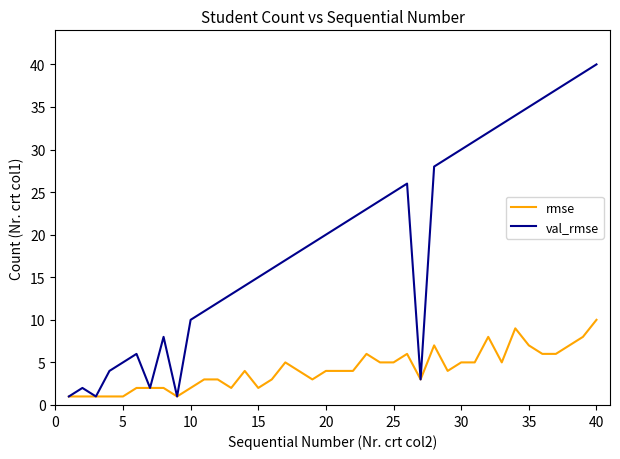

Which series has the largest range (max minus min)?

val_rmse